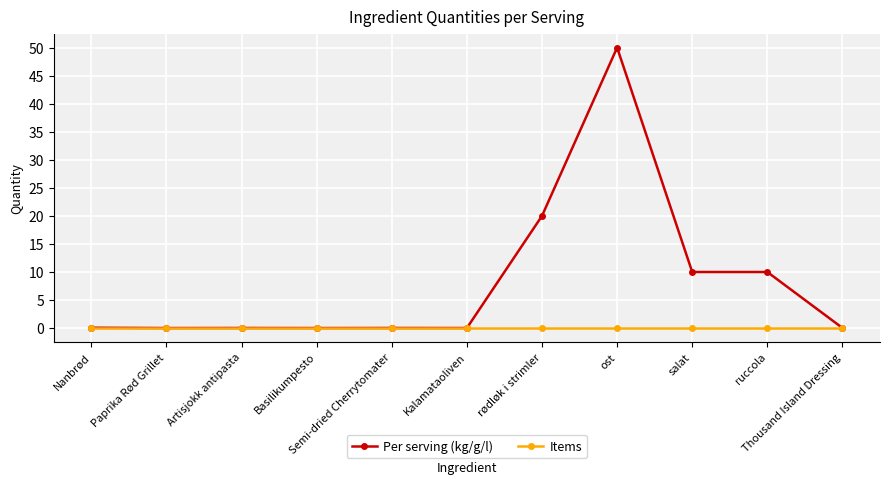

Rank the series by their average value, from lowest to highest.

Items, Per serving (kg/g/l)